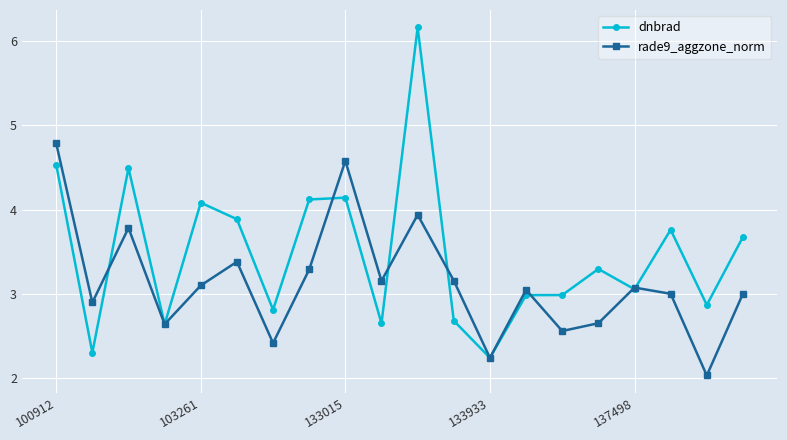

True or false: dnbrad has more than 0 points higher than both neighbors.

True